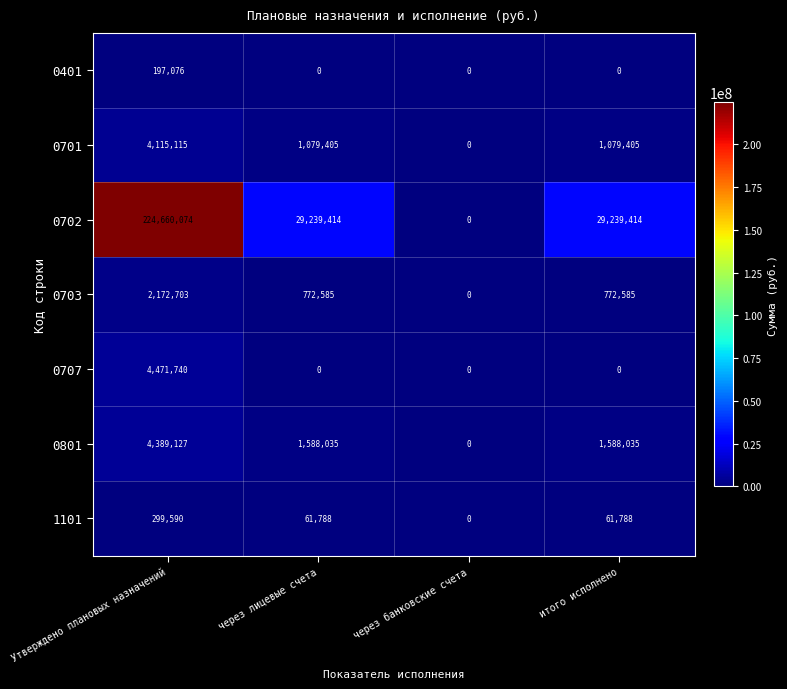

What is the maximum value shown in the chart?

224660074